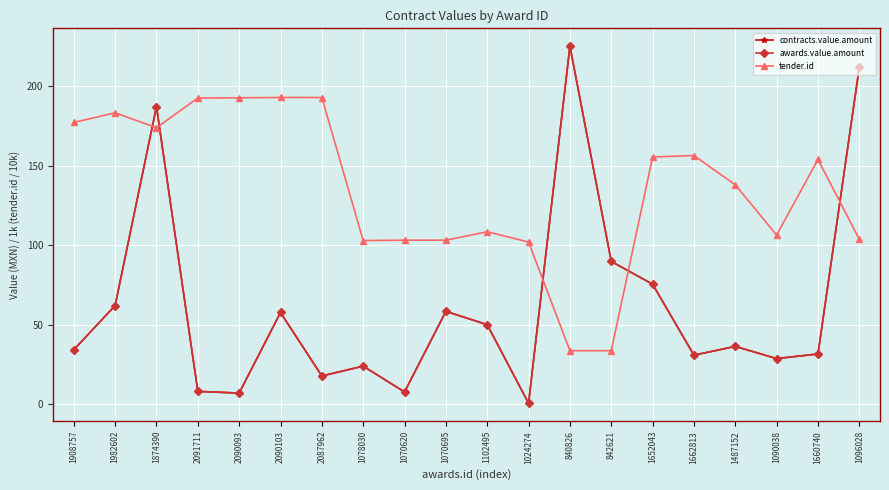

Does the chart have visible grid lines?

Yes